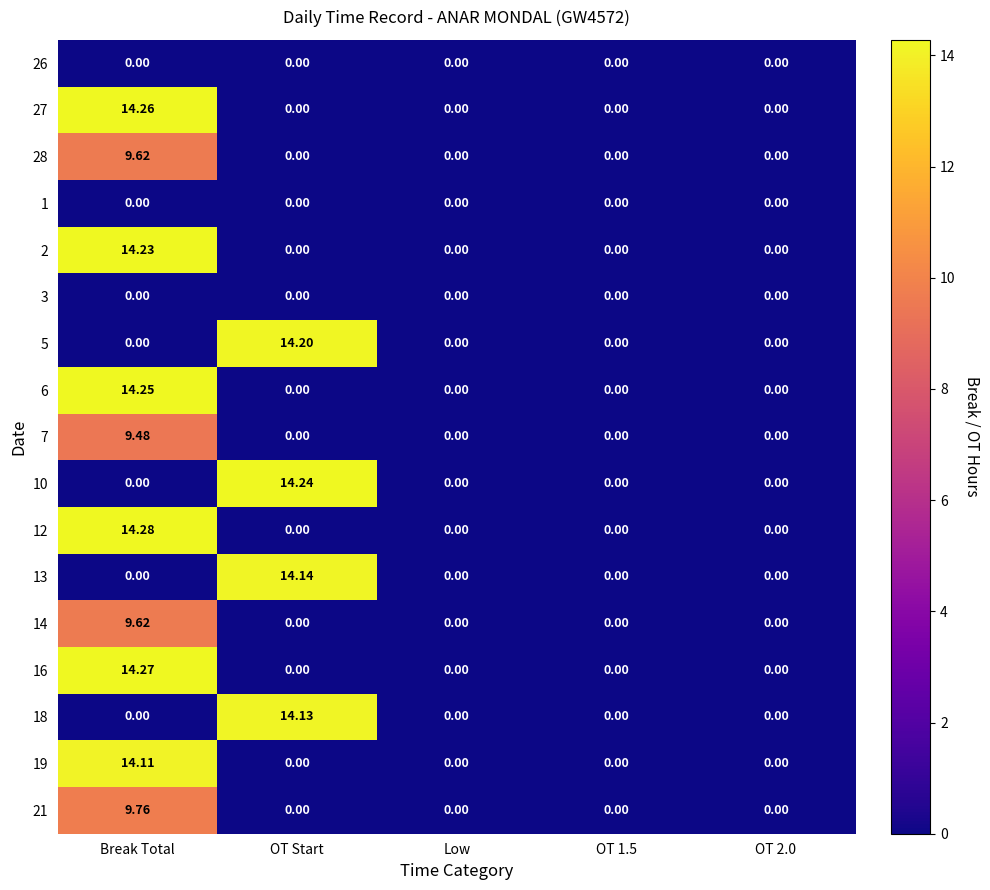

Which category has the highest value in the 21 series?

Break Total